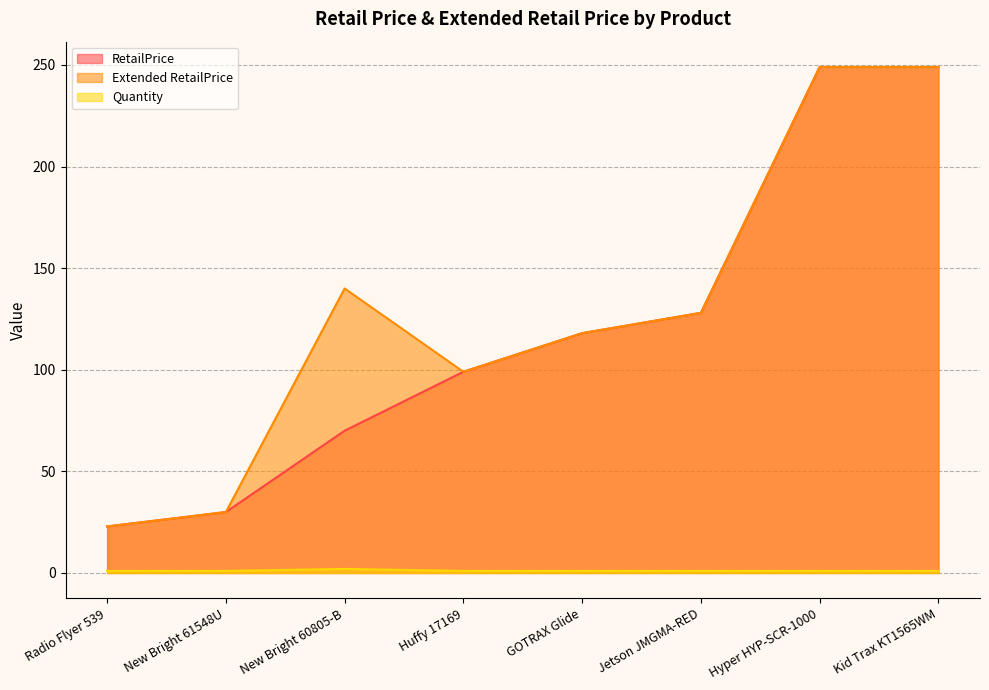

What are all the series names shown in the legend?

RetailPrice, Extended RetailPrice, Quantity